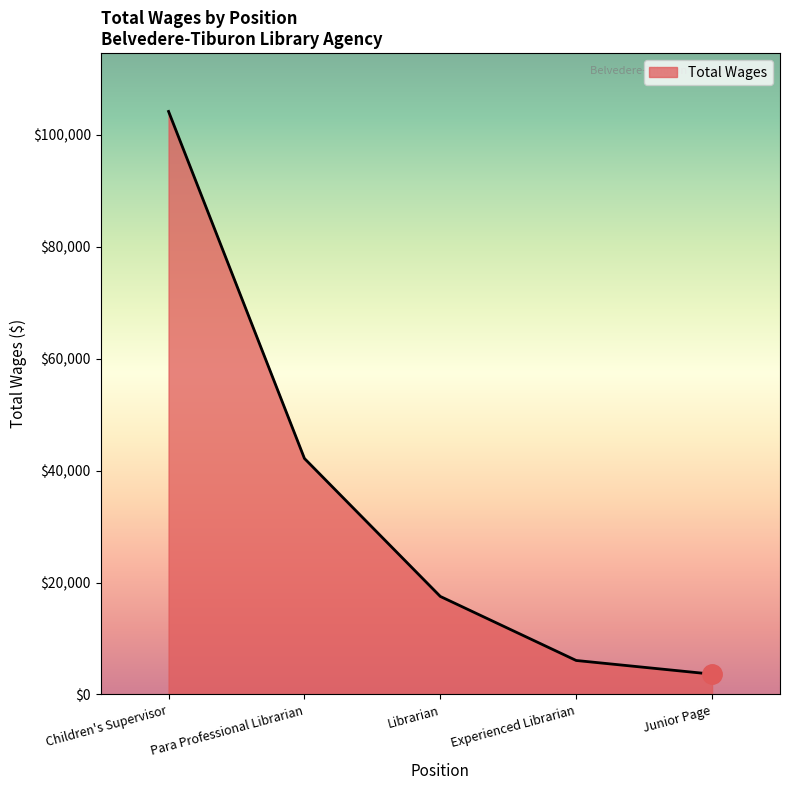

Between Children's Supervisor and Junior Page, which is larger?

Children's Supervisor